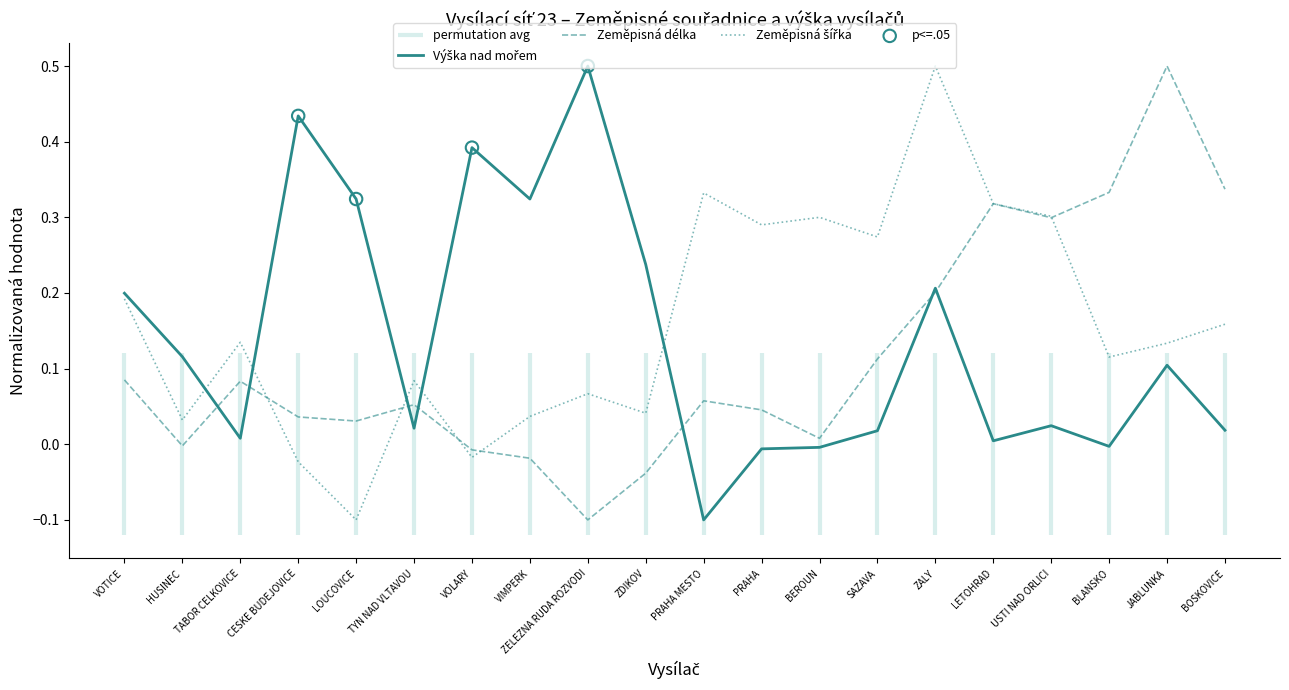

At which category is the sum across all series the highest?

ZALY